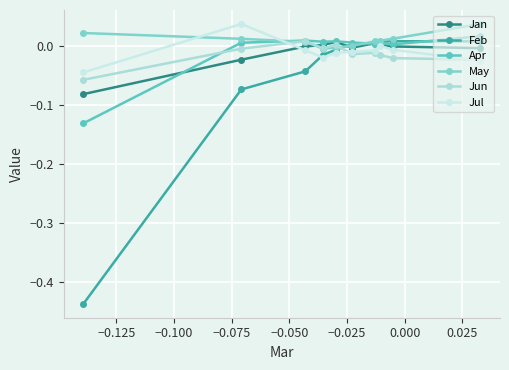

After their last crossing, which series has the higher values: Feb or May?

May